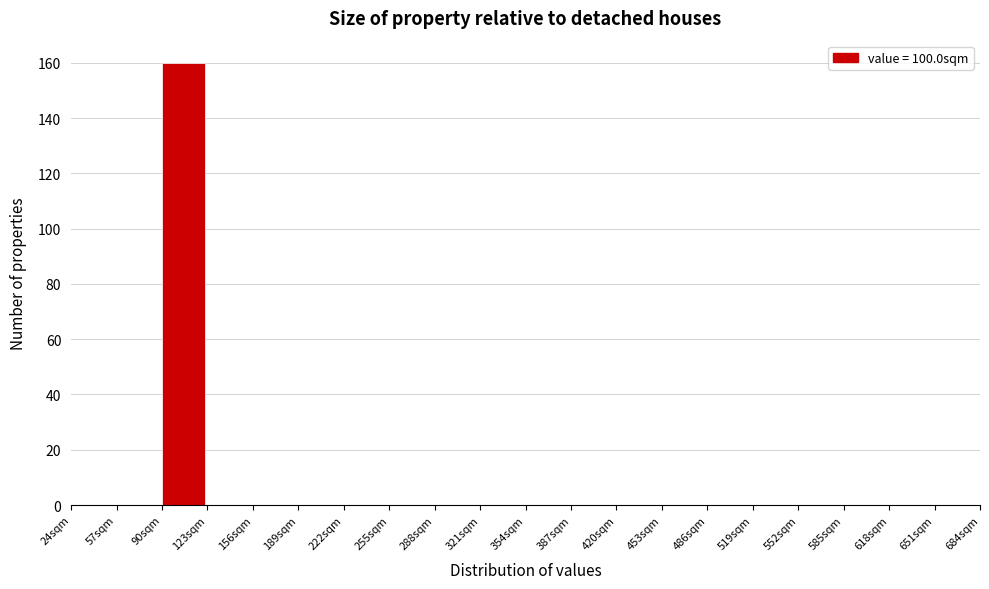

Reading left to right, transcribe this chart: for each bar, give the range it covers on the x-axis and its height. Neither the bar edges nor the heights are printed on the chart, so give them approximately, as read against the axes.

24 to 57: 0
57 to 90: 0
90 to 123: 160
123 to 156: 0
156 to 189: 0
189 to 222: 0
222 to 255: 0
255 to 288: 0
288 to 321: 0
321 to 354: 0
354 to 387: 0
387 to 420: 0
420 to 453: 0
453 to 486: 0
486 to 519: 0
519 to 552: 0
552 to 585: 0
585 to 618: 0
618 to 651: 0
651 to 684: 0